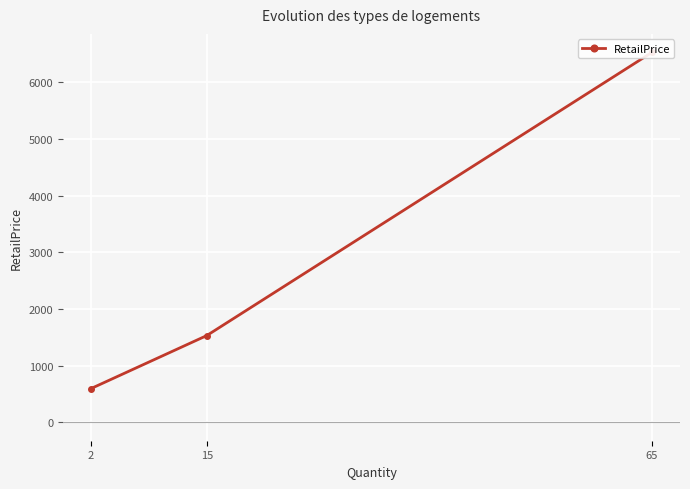

List the labels in order of value, largest first.

65, 15, 2